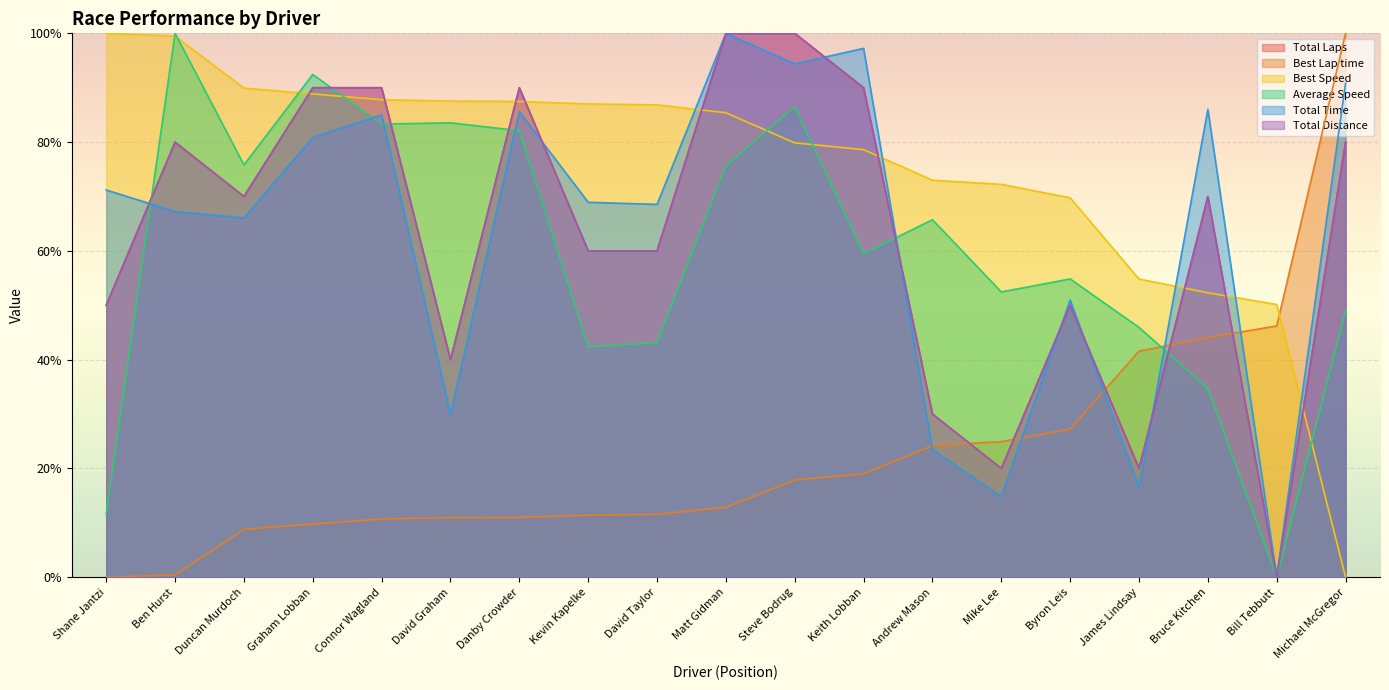

What is the sum of the Best Lap time values at David Graham and Connor Wagland?

0.2